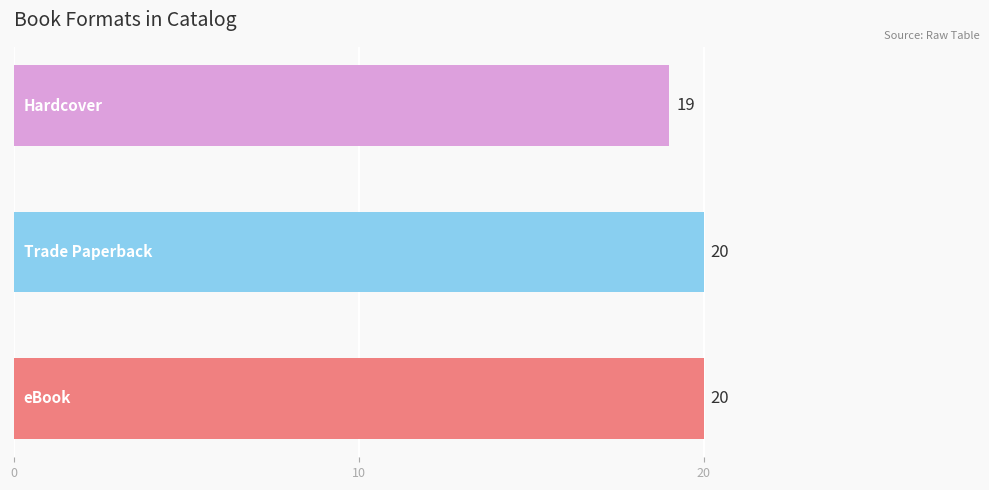

What is the greatest value displayed?

20